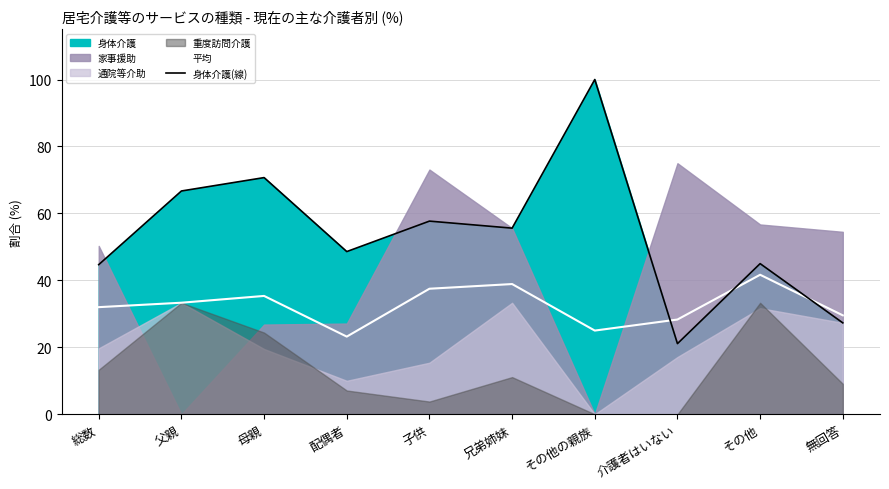

Between 兄弟姉妹 and その他, which is larger?

その他